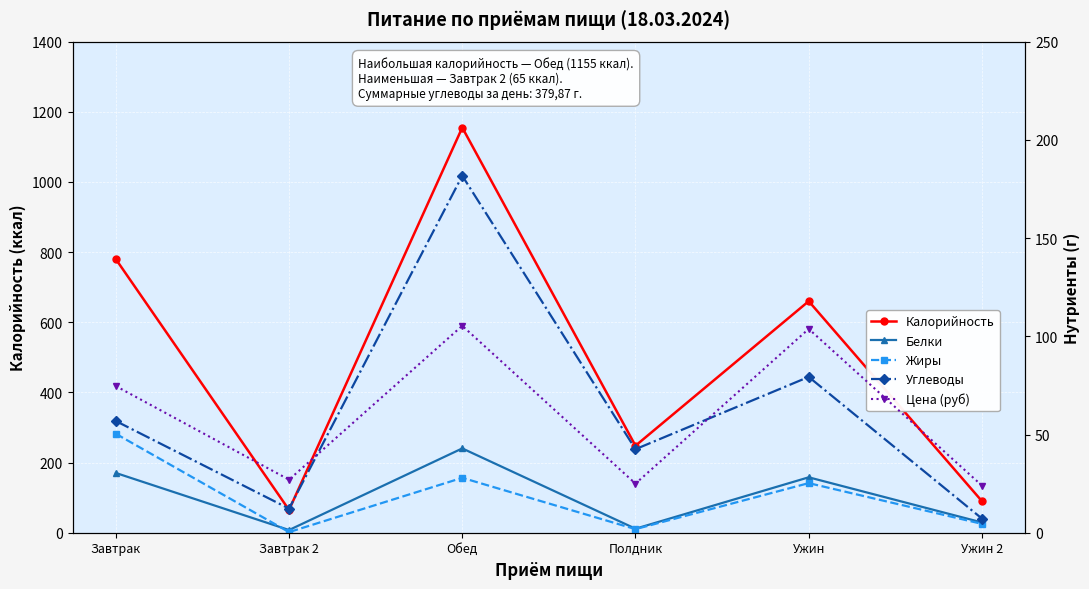

The value of Углеводы at Завтрак is 56.9. True or false?

True